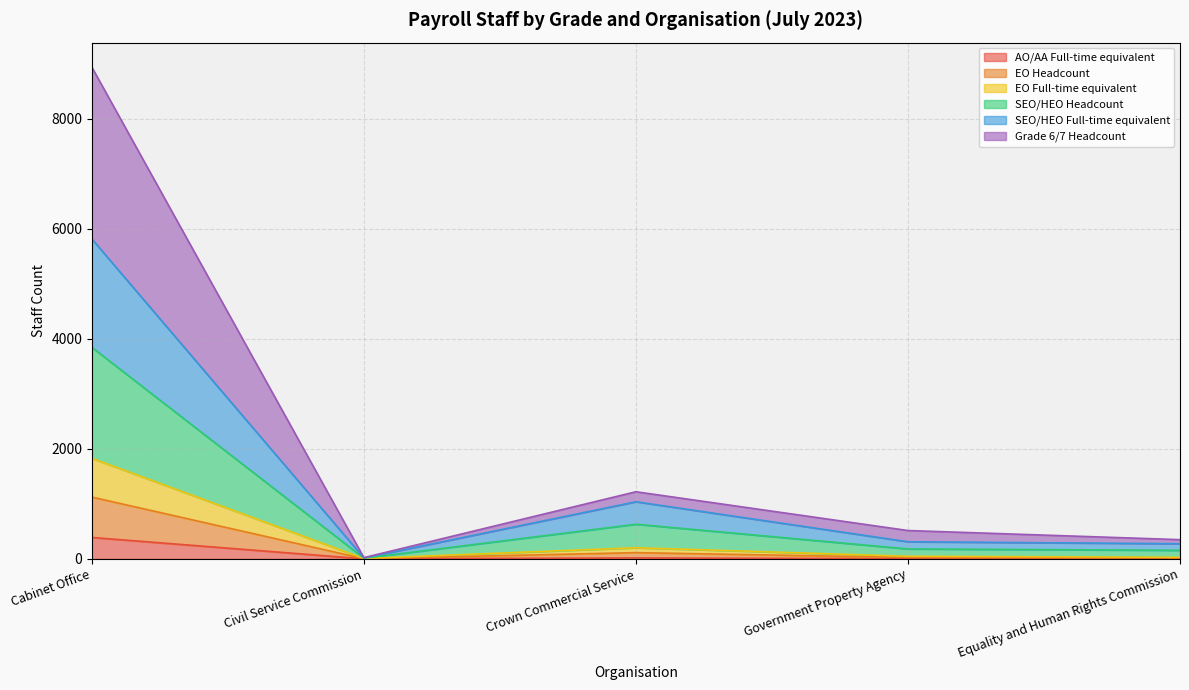

At which category does the chart reach its peak across all series?

Cabinet Office